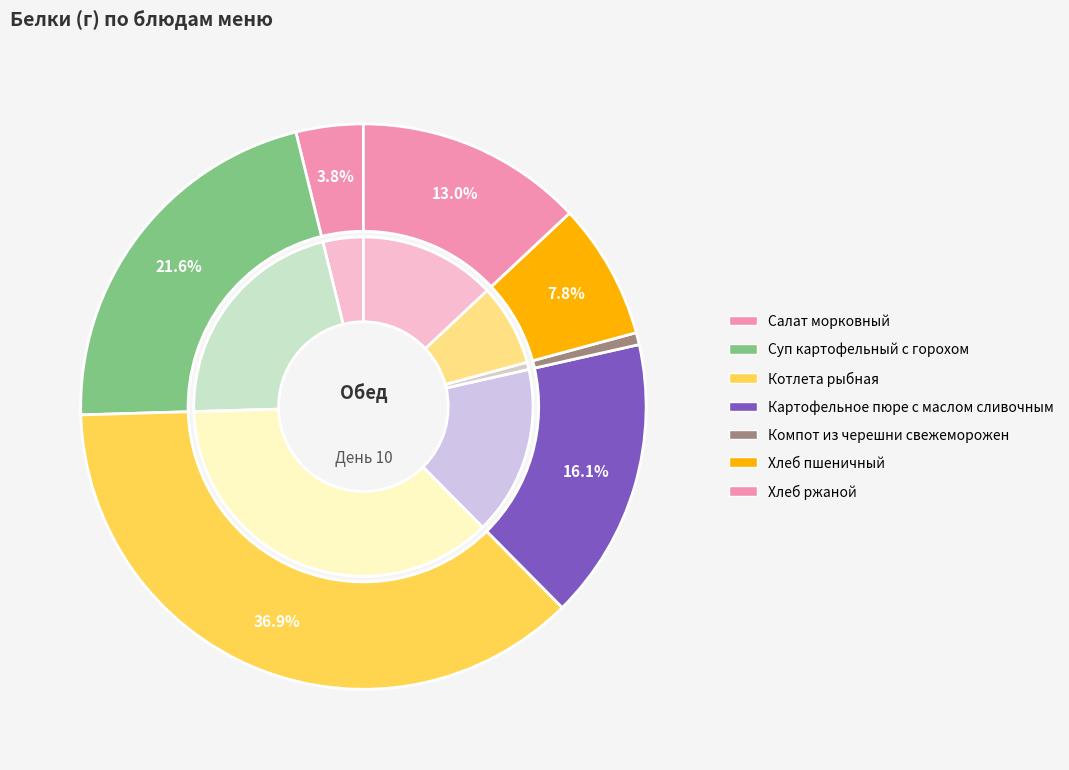

Is there any slice that represents more than half of the pie?

No